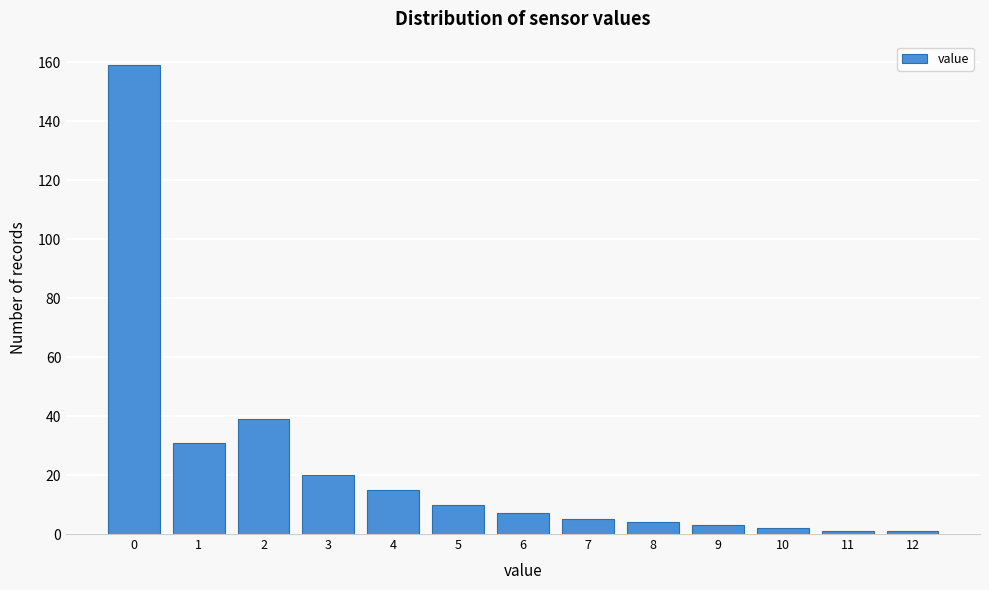

Reading left to right, what are all the values shown in this chart?

159	31	39	20	15	10	7	5	4	3	2	1	1